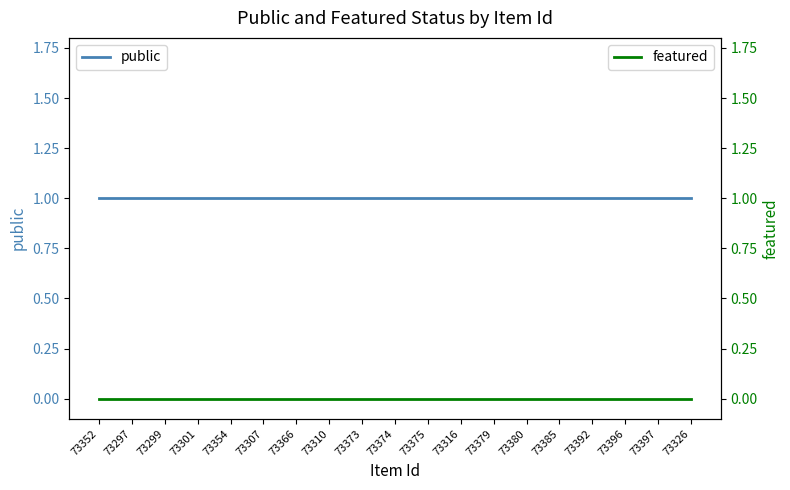

What is the maximum value shown in the chart?

1